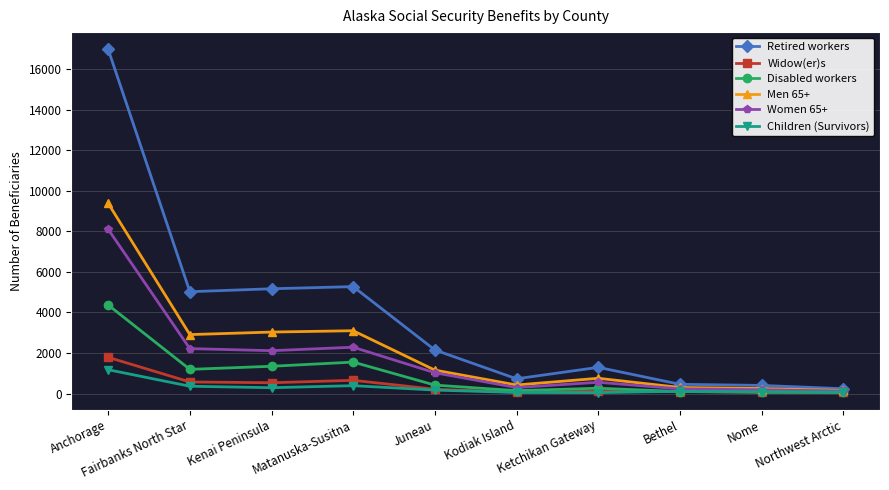

What is the label of the 9th point from the left?

Nome